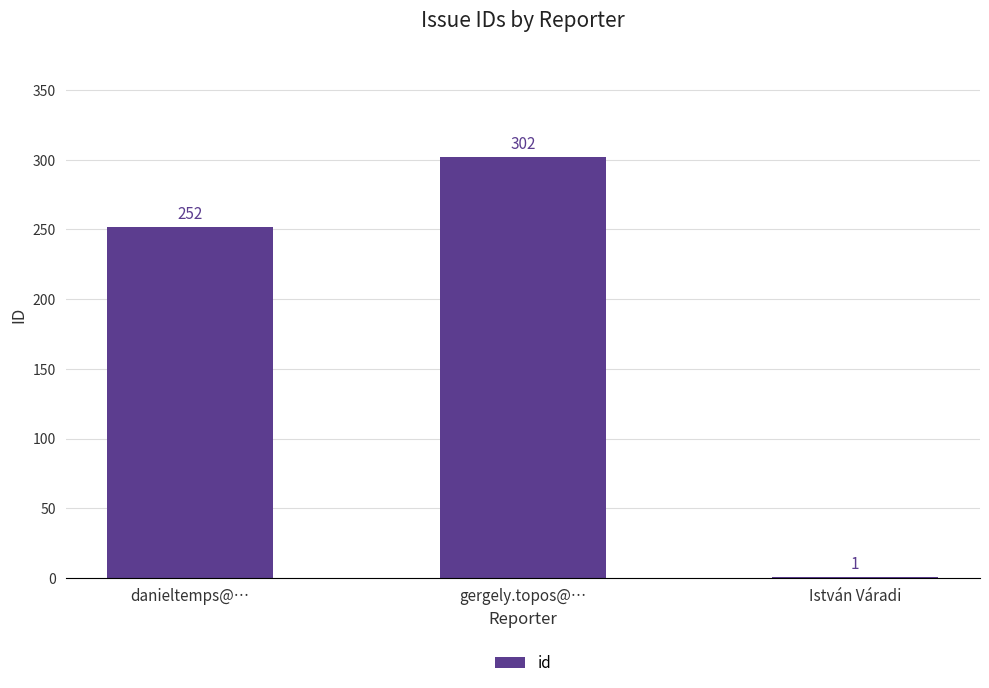

Are the bars horizontal?

No